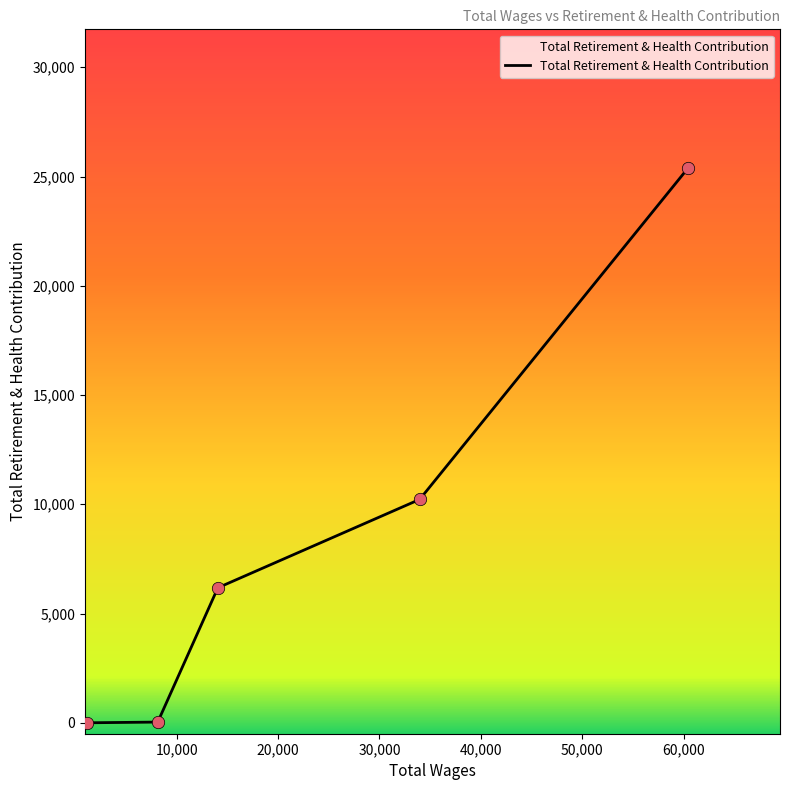

What is the sum of all values?

41825